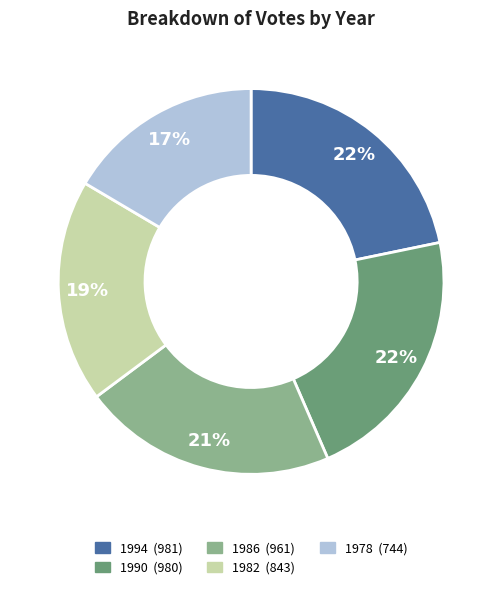

What is the ratio of the value at 1990 to the value at 1994?

1.0